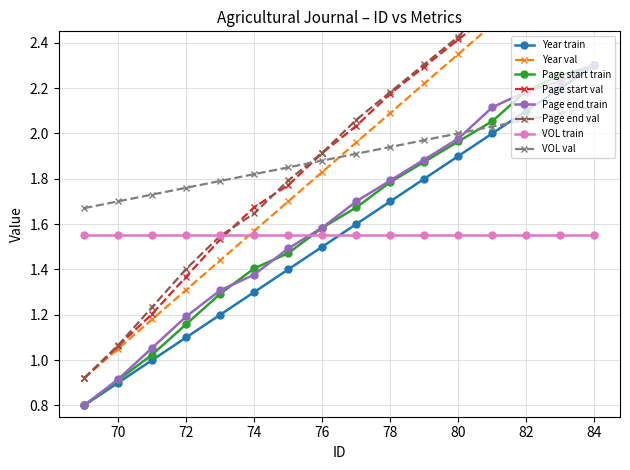

What is the value of the Page end point at the 3rd from the left?

1.1